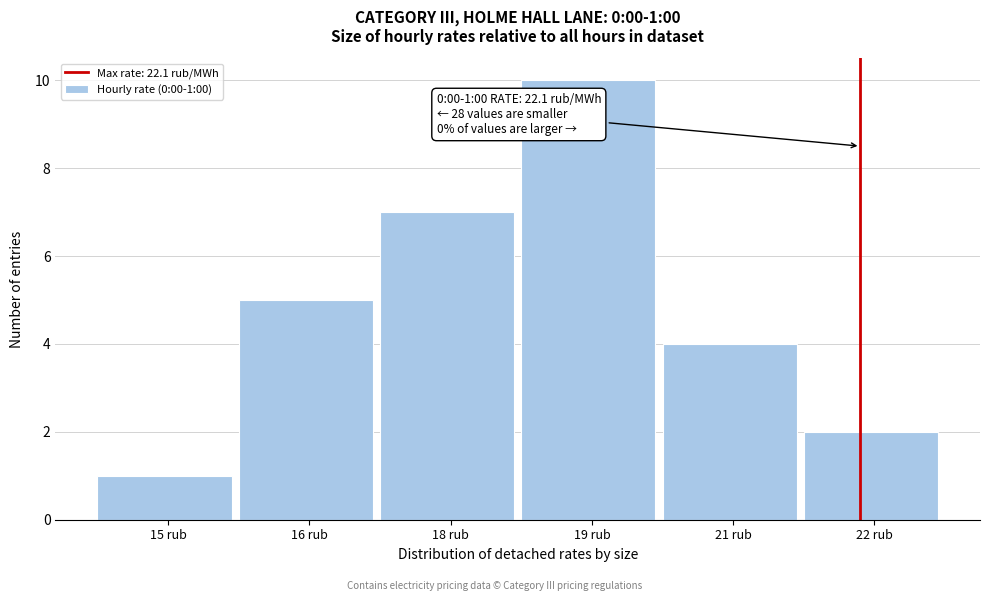

Reading right to left, what are all the values shown in this chart?

22 rub=2	21 rub=4	19 rub=10	18 rub=7	16 rub=5	15 rub=1